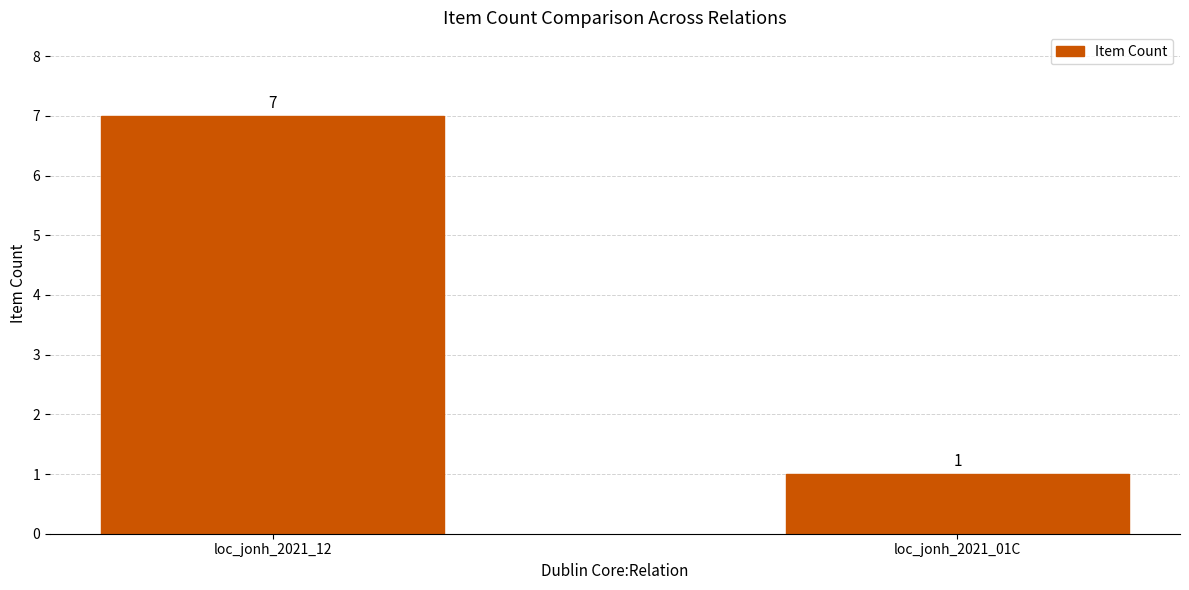

What is the label of the 1st bar from the right?

loc_jonh_2021_01C